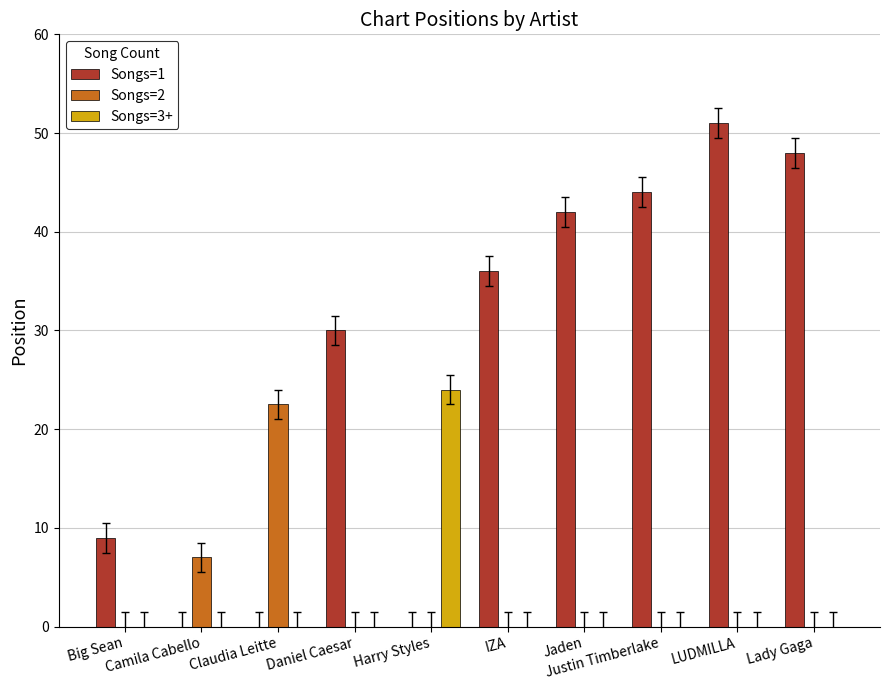

The Songs=3+ series shows 0.0 at Big Sean. True or false?

True